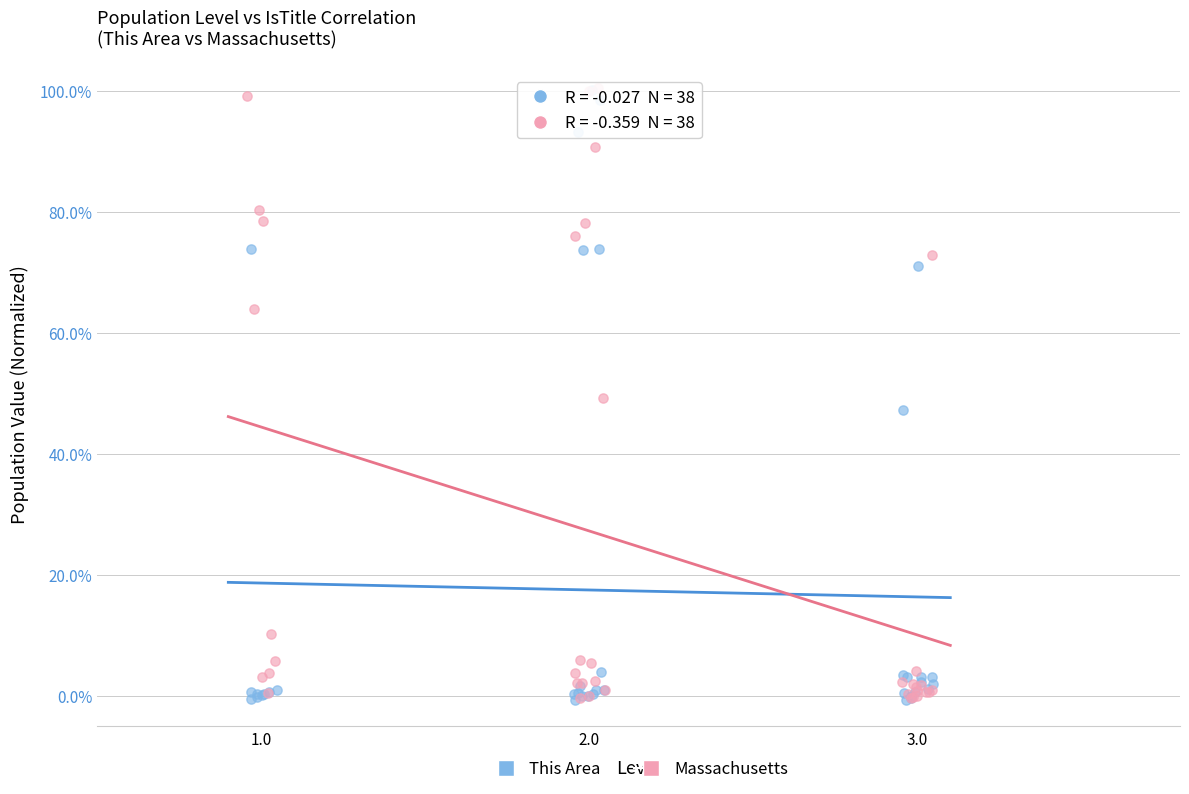

What are all the series names shown in the legend?

This Area, Massachusetts